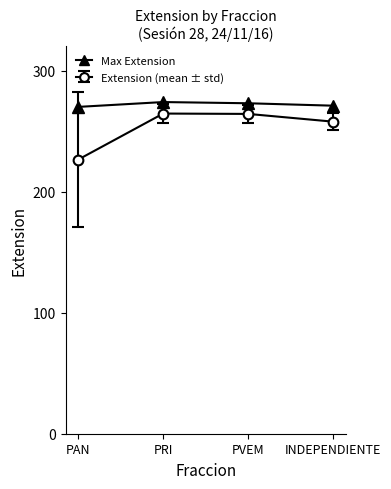

What is the sum of the Extension (mean ± std) values at PVEM and PRI?

528.7